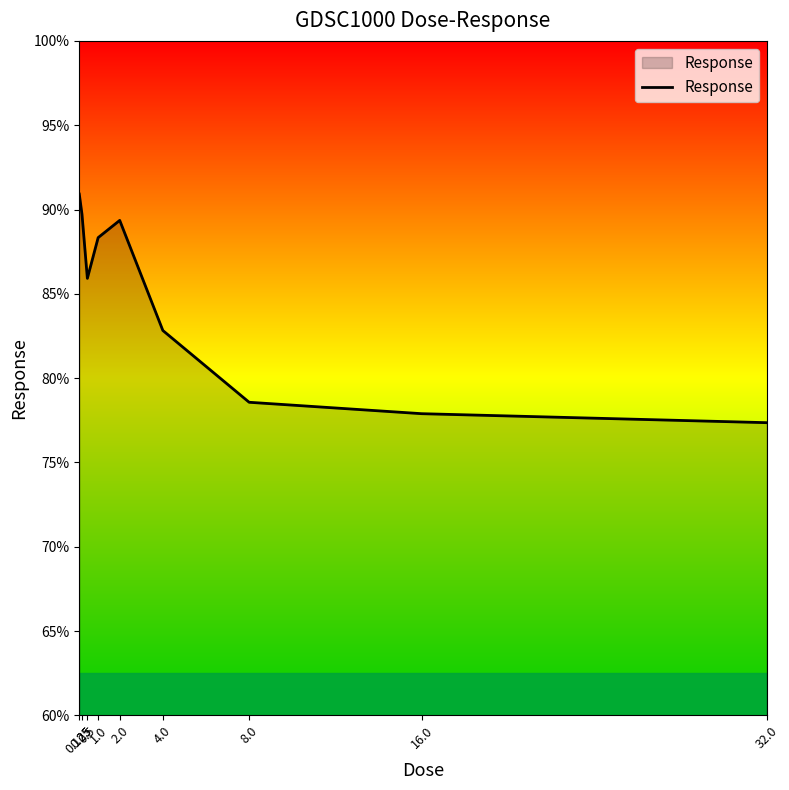

Which category has the lowest value across all series?

32.0